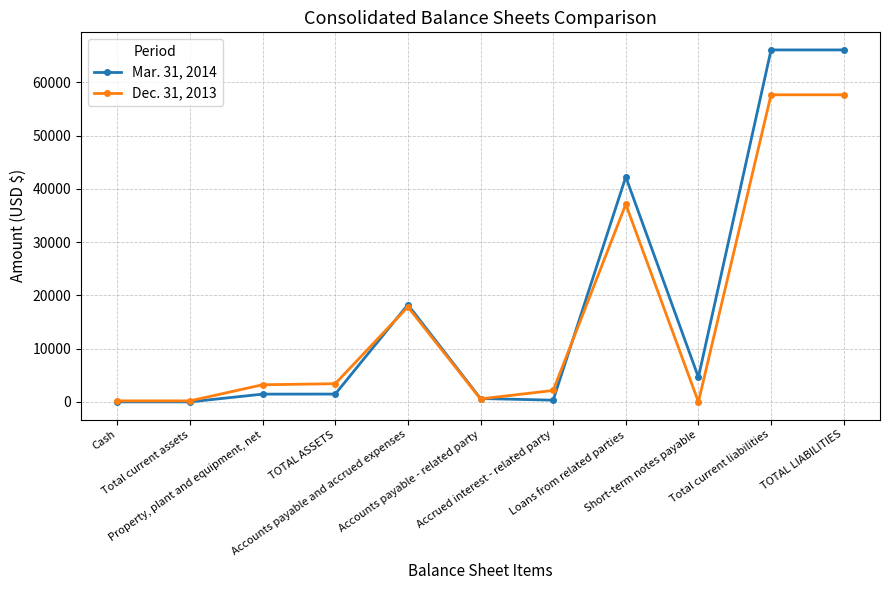

Rank the series by their maximum value, from lowest to highest.

Dec. 31, 2013, Mar. 31, 2014